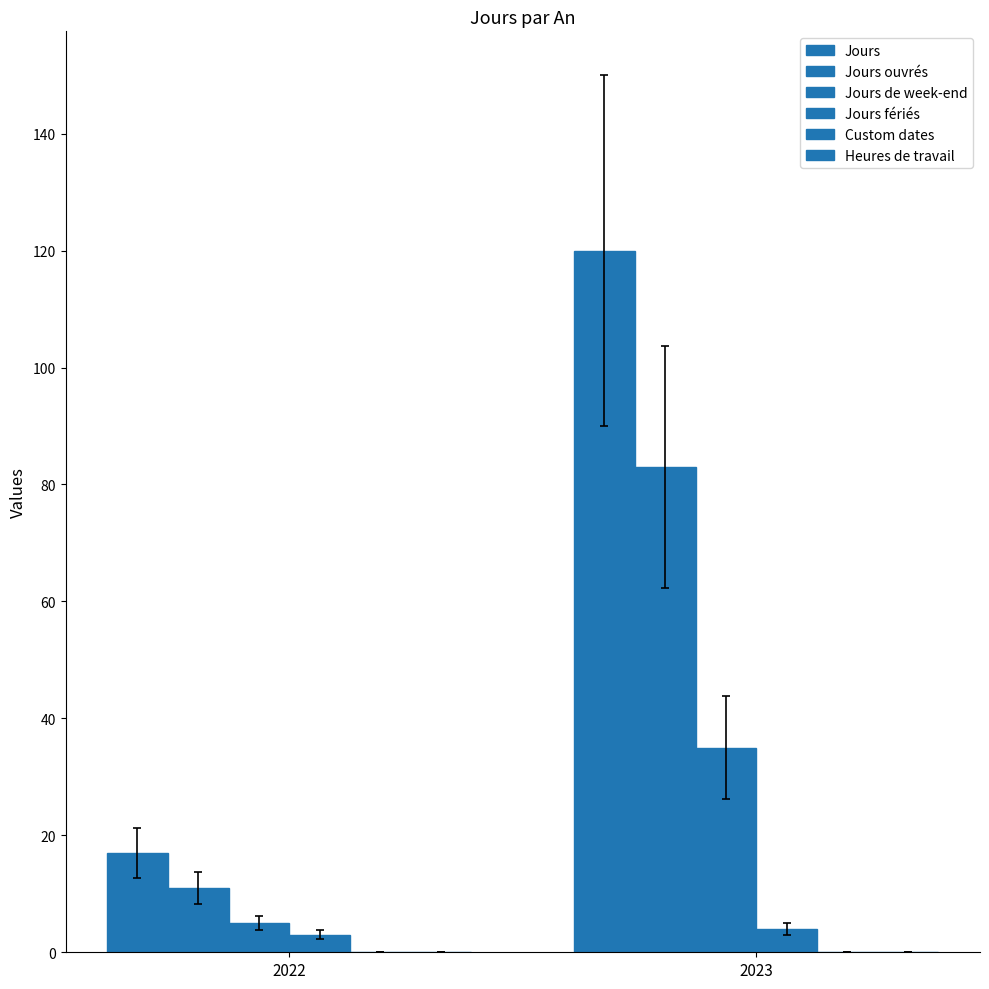

Count the number of data series in this chart.

4